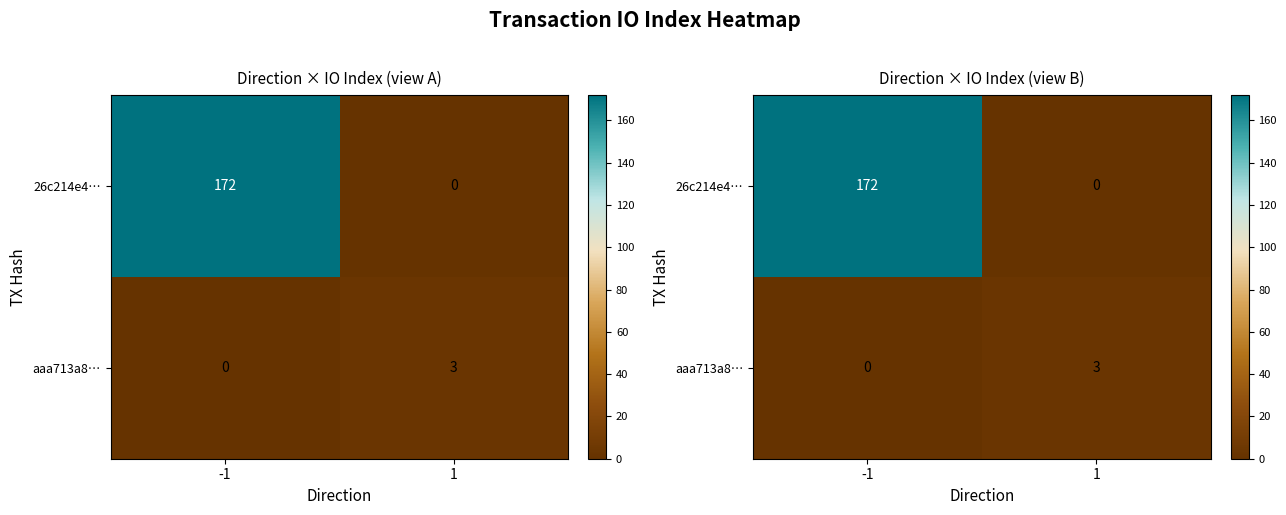

At -1, list the series in order from smallest to largest.

aaa713a8…, 26c214e4…